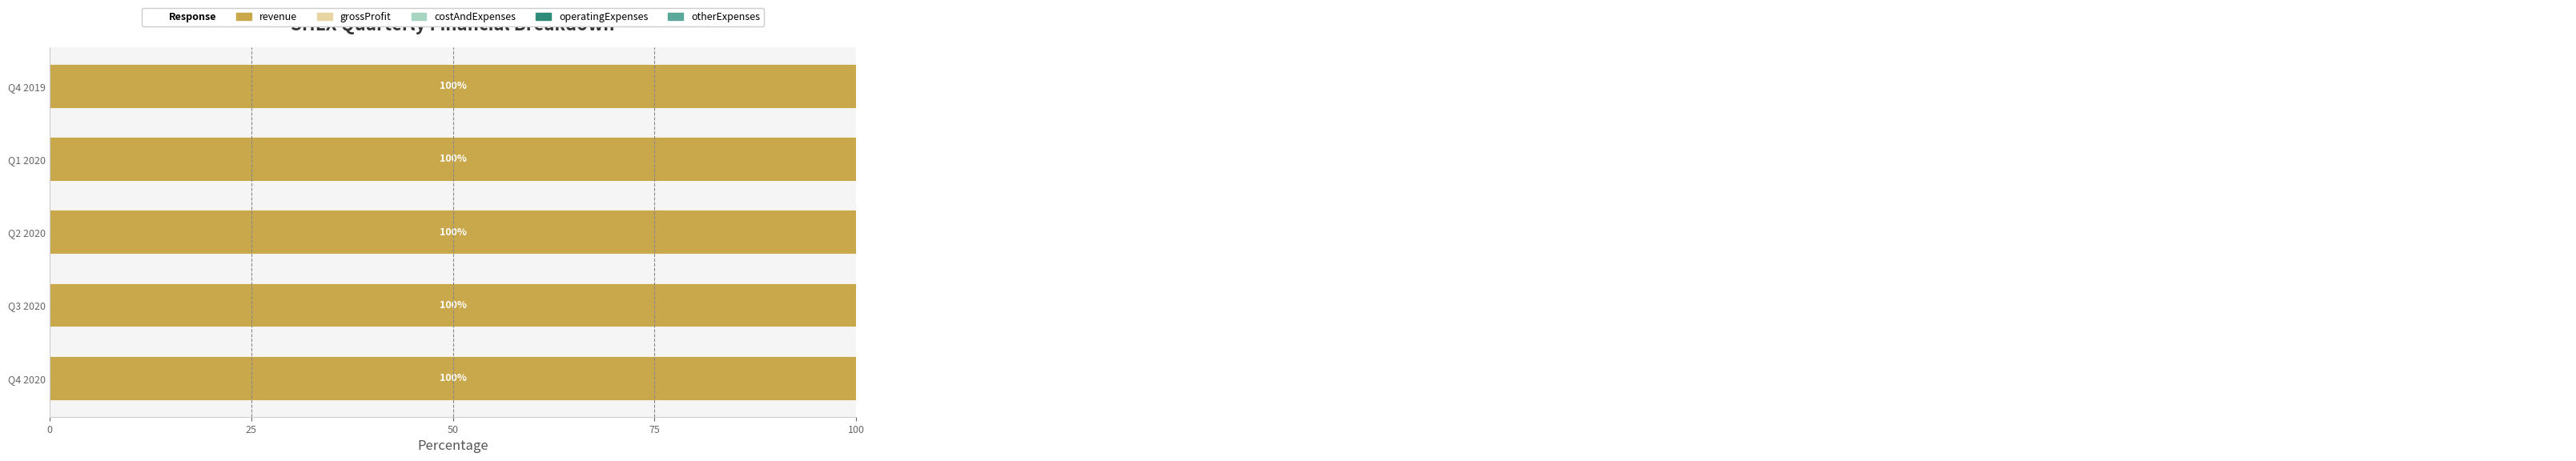

How many distinct data groups are displayed?

5